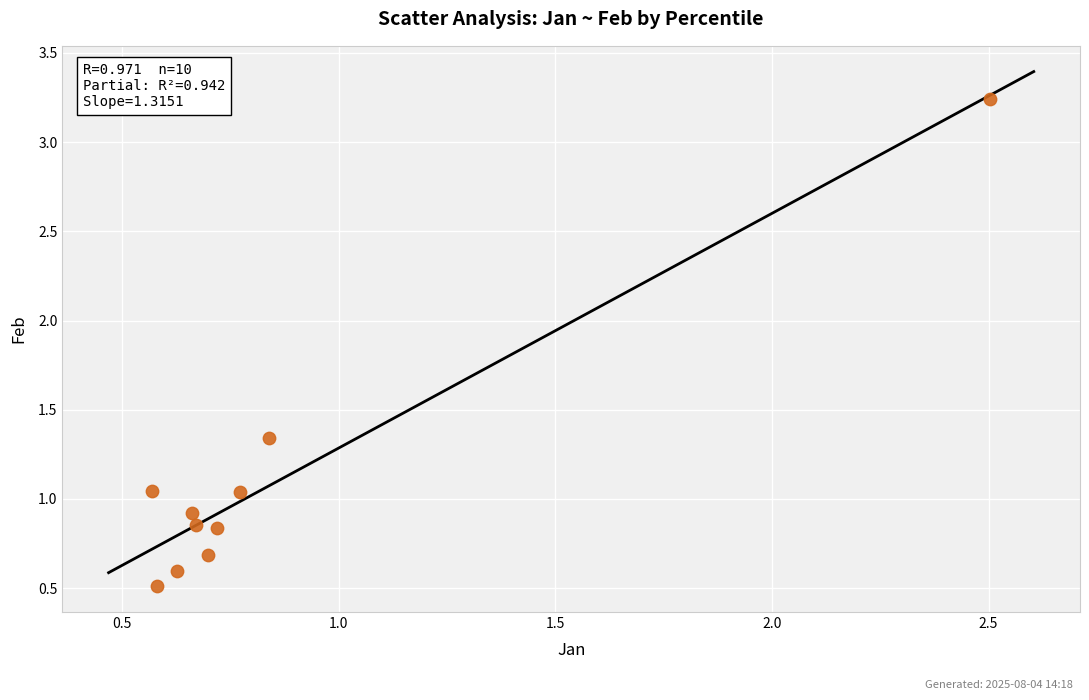

What is the range of Y values (max minus min)?

2.7